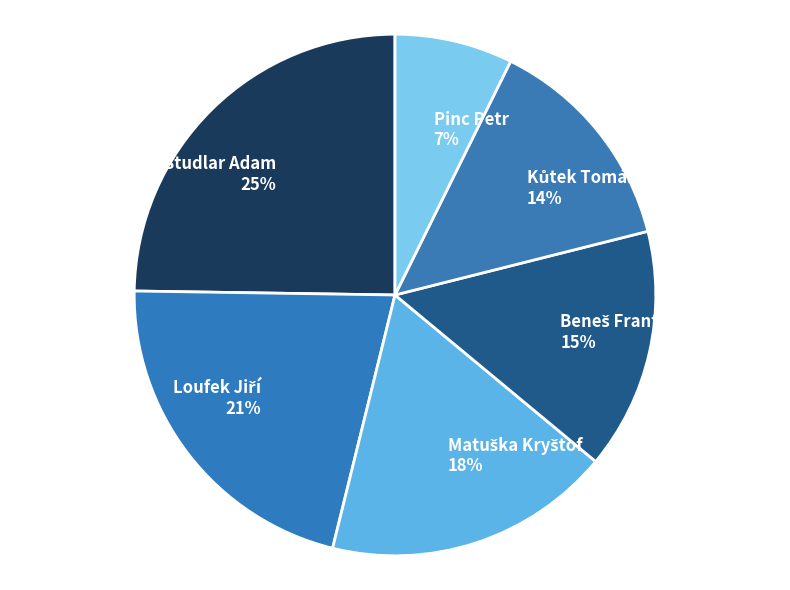

Does any single category account for the majority?

No